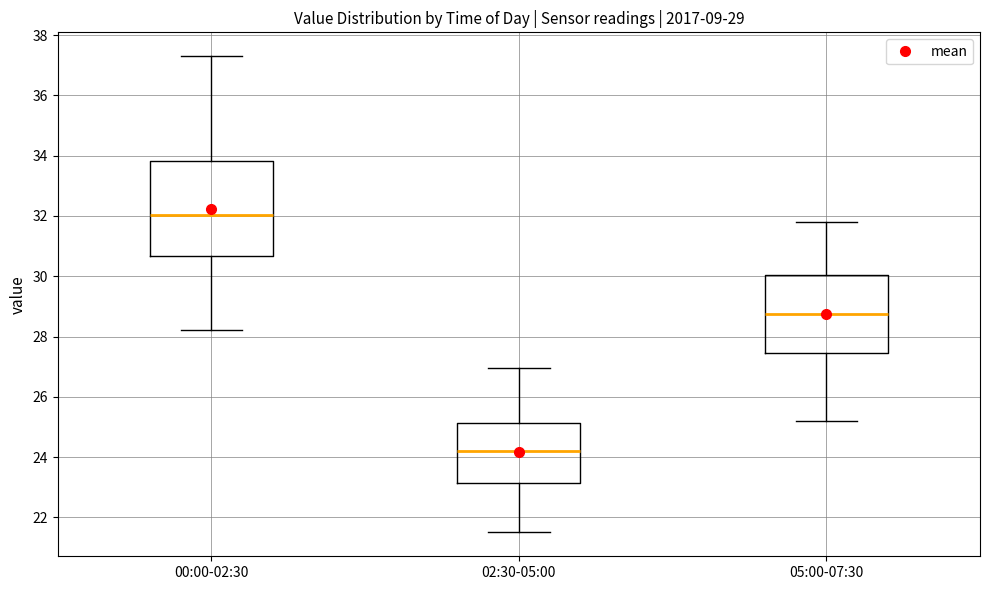

Comparing the boxes themselves (not the whiskers), which one is the tallest?

00:00-02:30